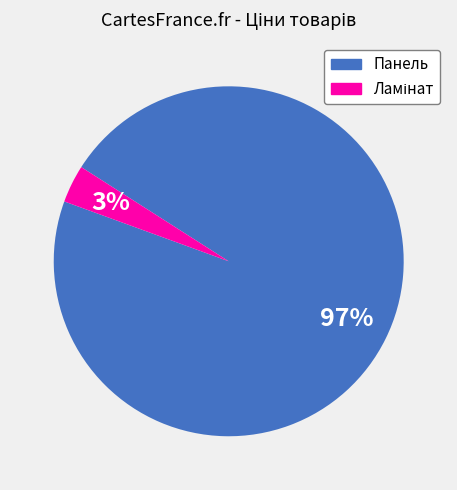

Does any single category account for the majority?

Yes